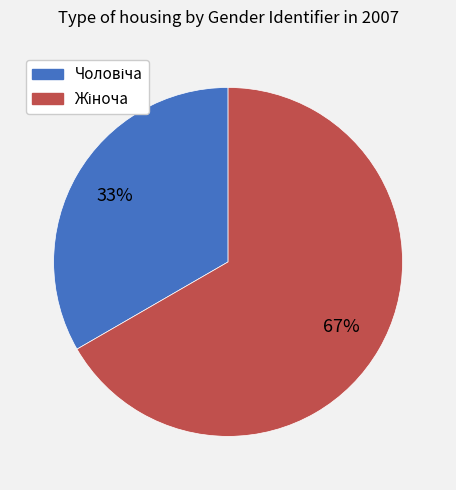

Is there a majority slice in this chart?

Yes